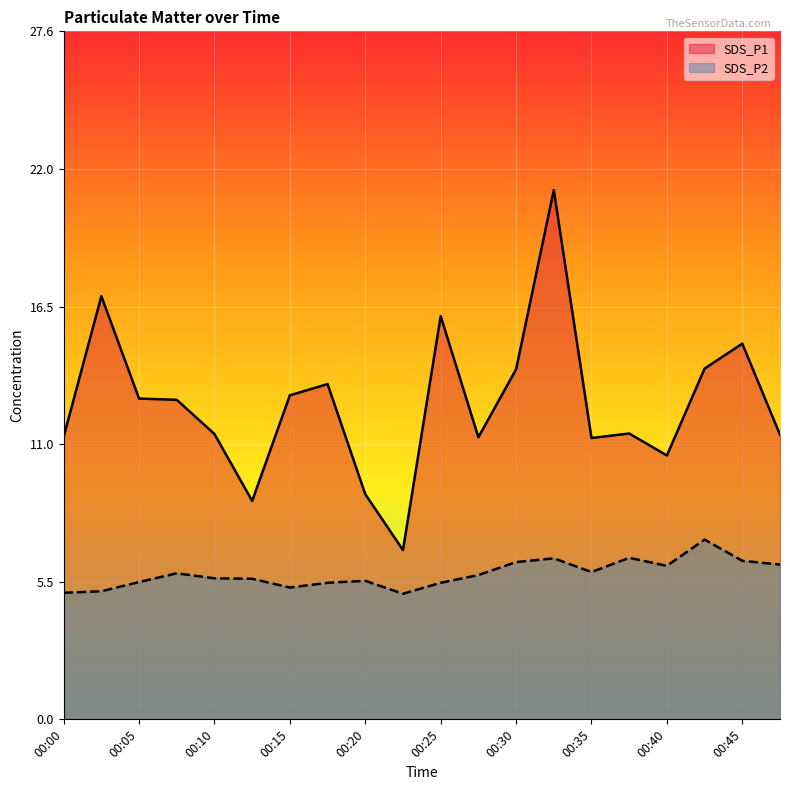

What is the sum of the SDS_P1 values at 00:05 and 00:10?

24.3